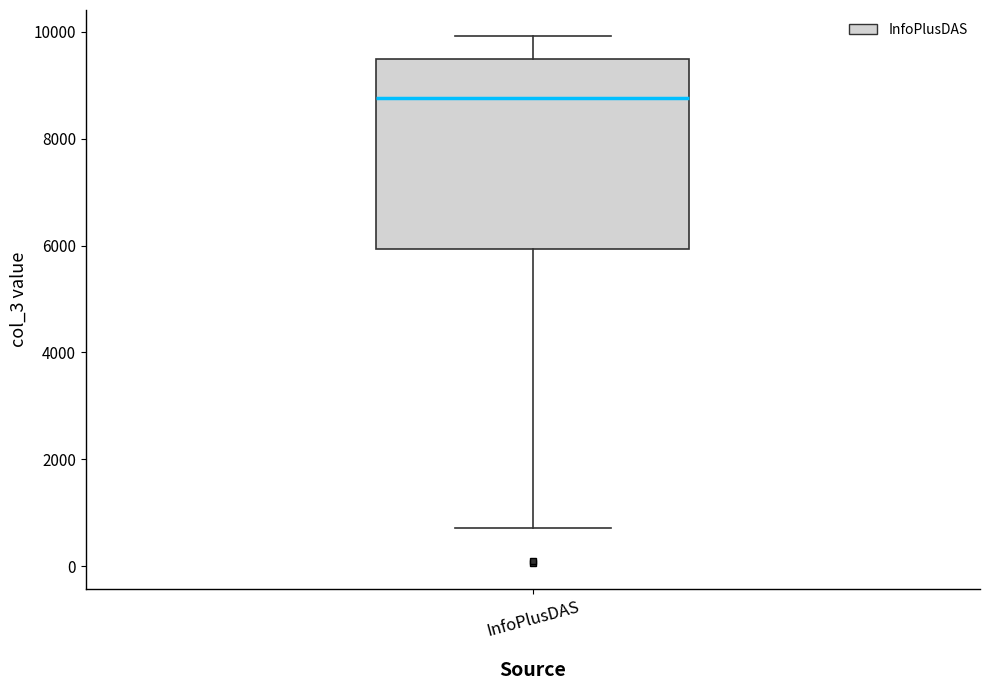

Where is the upper edge of the box for InfoPlusDAS on the y-axis? The values are not printed on the chart, so give them approximately, as read against the axis.

9400